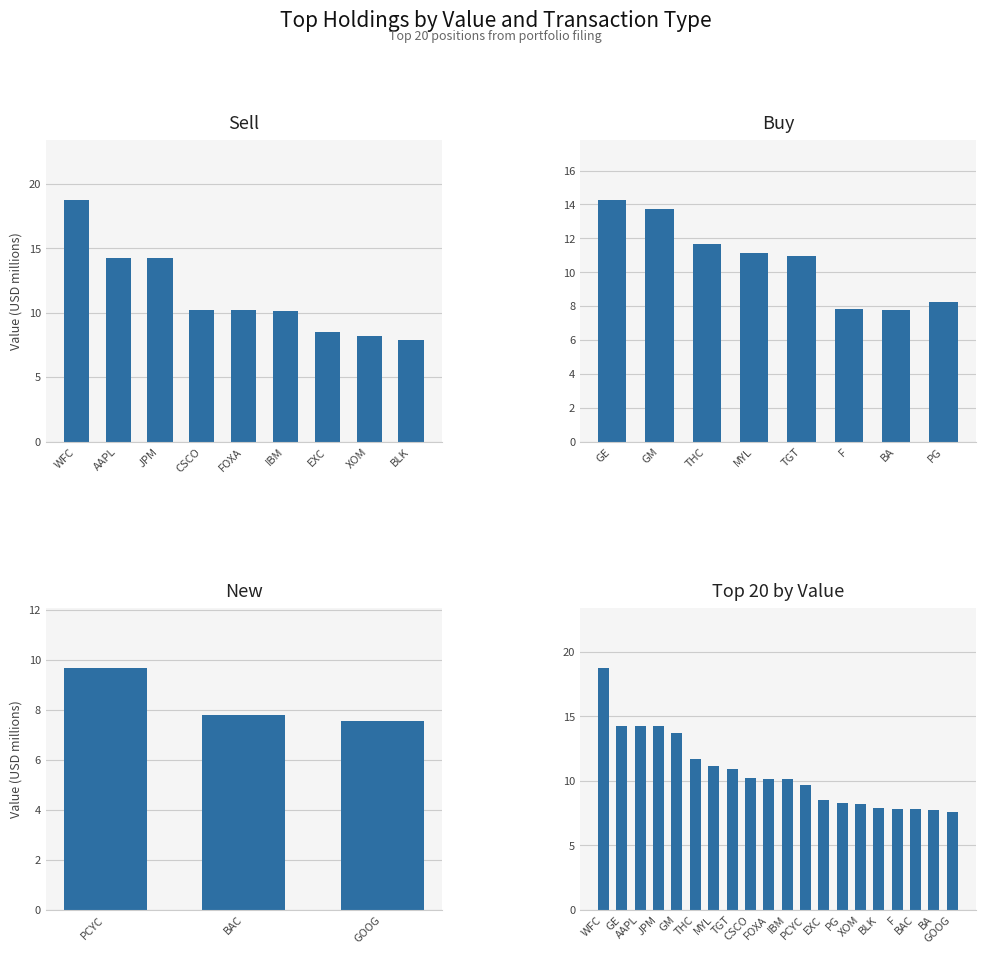

Rank the categories by value from highest to lowest.

WFC, GE, AAPL, JPM, GM, THC, MYL, TGT, CSCO, FOXA, IBM, PCYC, EXC, PG, XOM, BLK, F, BAC, BA, GOOG